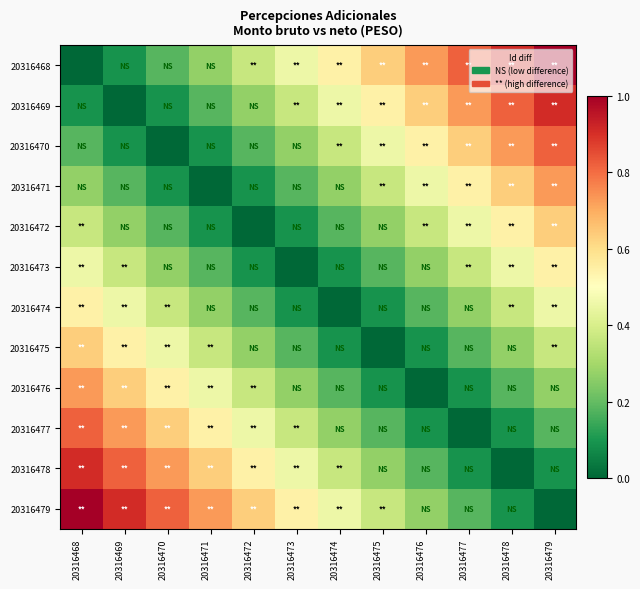

At 20316468, list the series in order from largest to smallest.

20316479, 20316478, 20316477, 20316476, 20316475, 20316474, 20316473, 20316472, 20316471, 20316470, 20316469, 20316468